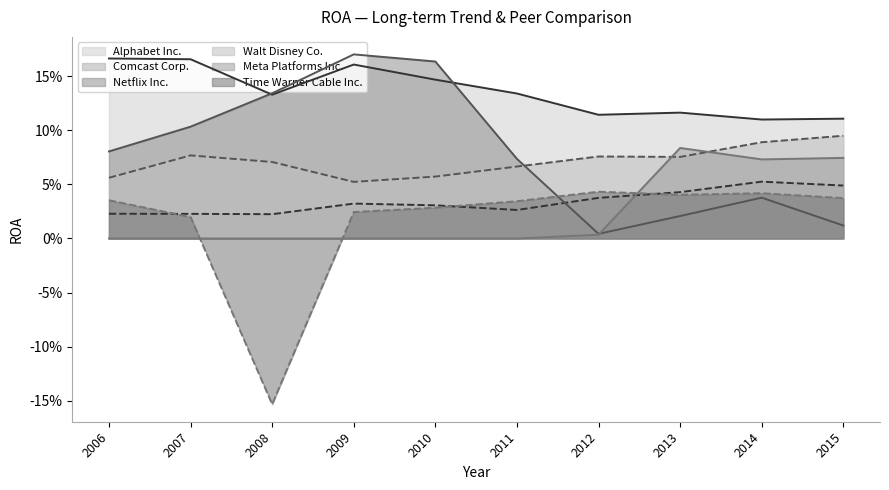

What is the average value of the Walt Disney Co. series?

0.1